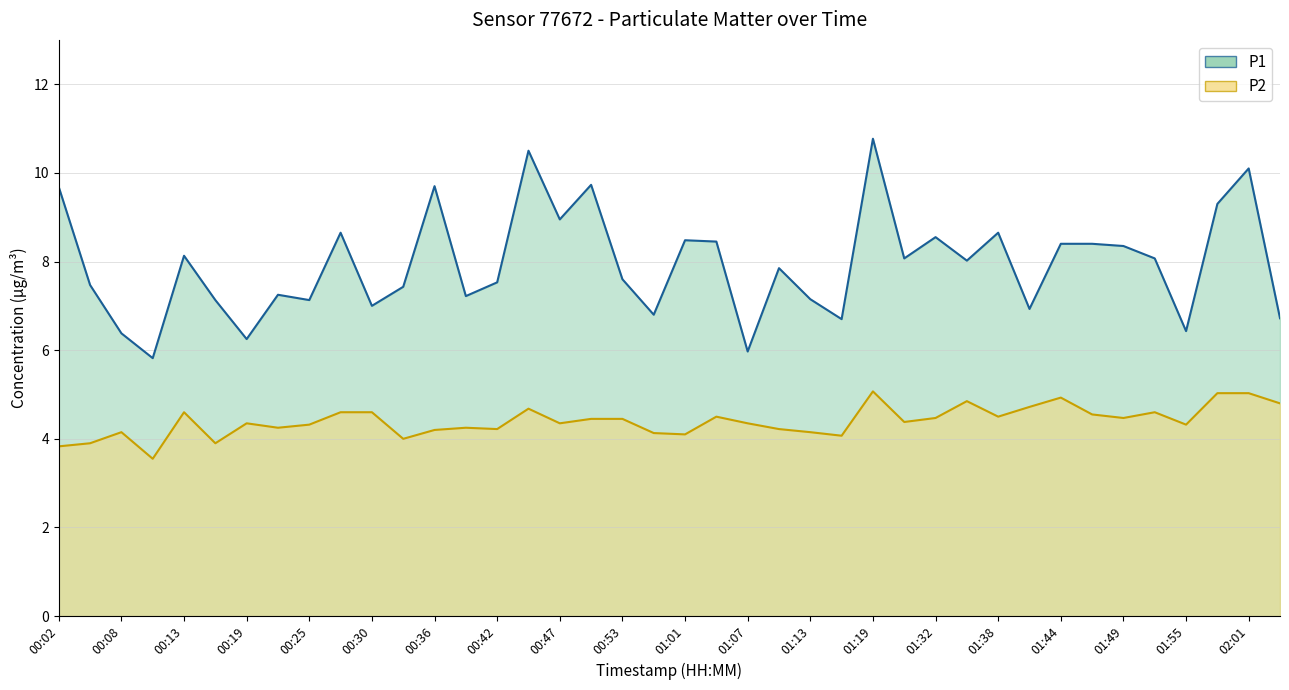

Which series has the widest spread of values?

P1